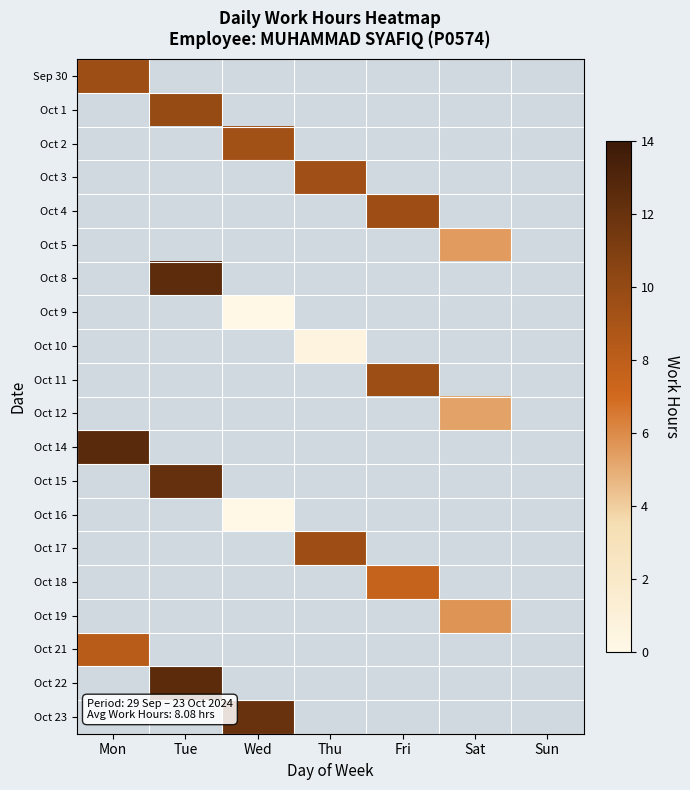

List the labels in order of Oct 22 value, largest first.

Mon, Tue, Wed, Thu, Fri, Sat, Sun